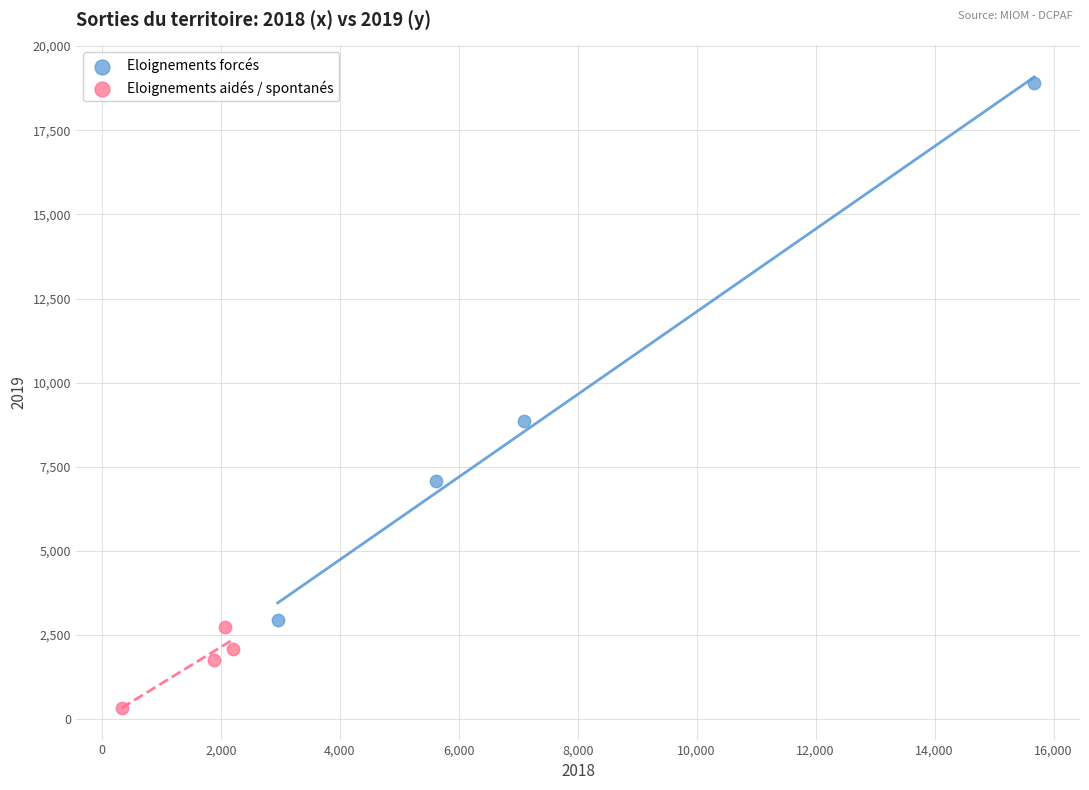

Which series has the largest Y range (max minus min)?

Eloignements forcés